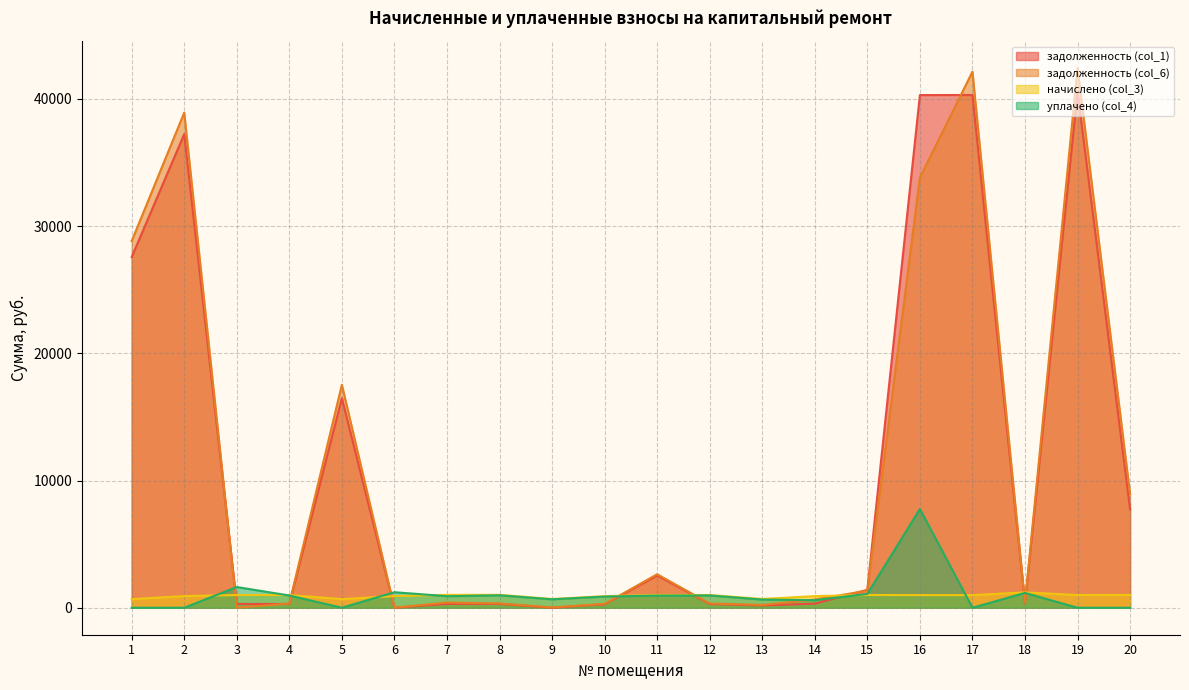

How many data points in уплачено (col_4) are above 906?

10